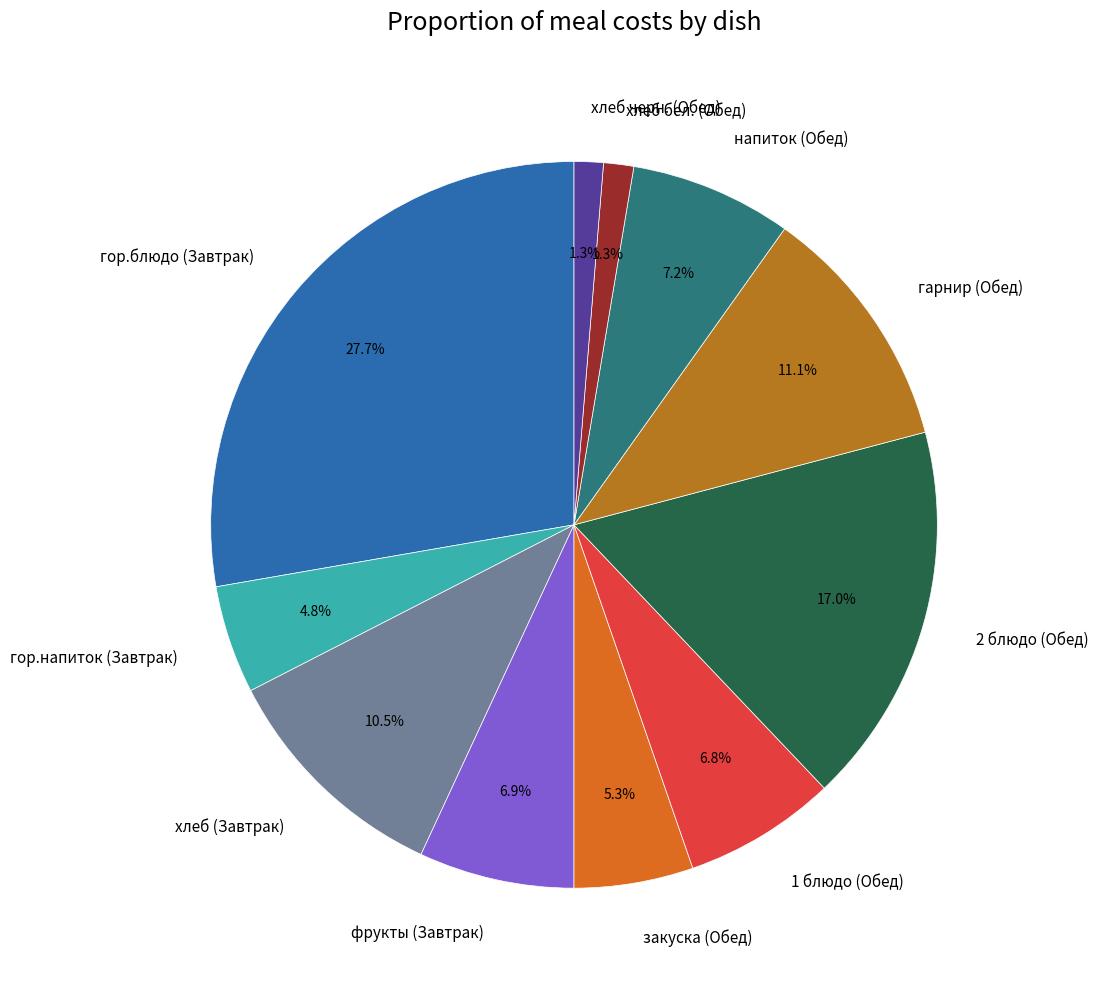

Is it true that хлеб бел. (Обед) is 16% of the pie?

False